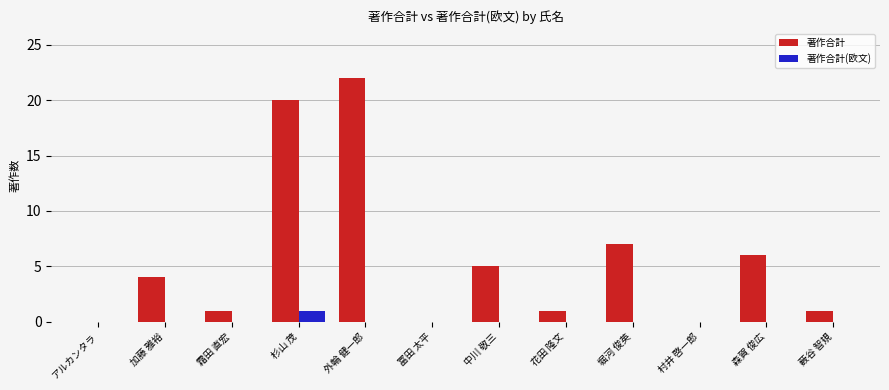

Which series has the largest total across all categories?

著作合計